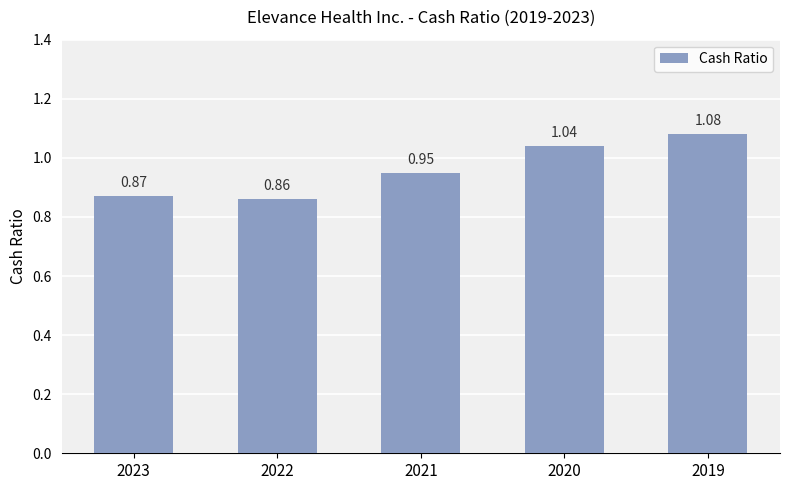

Which category has the lowest value across all series?

2022